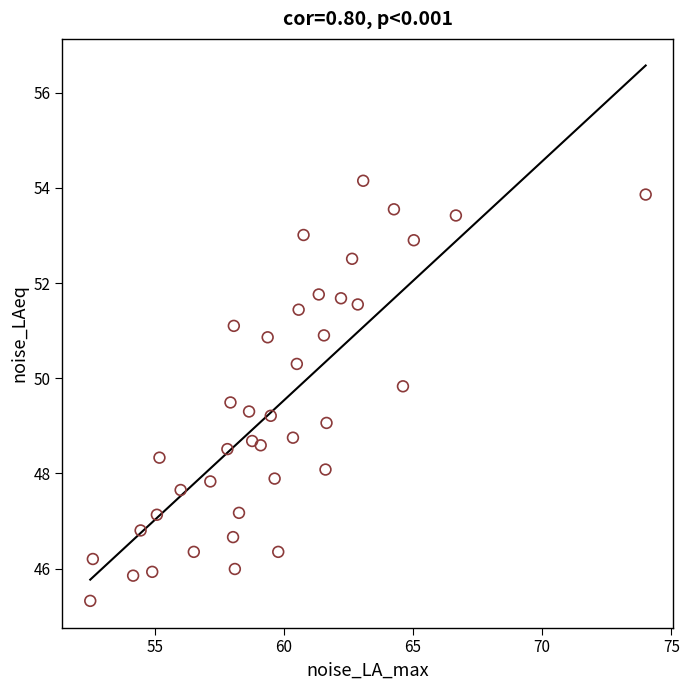

What is the range of X values (max minus min)?

21.5